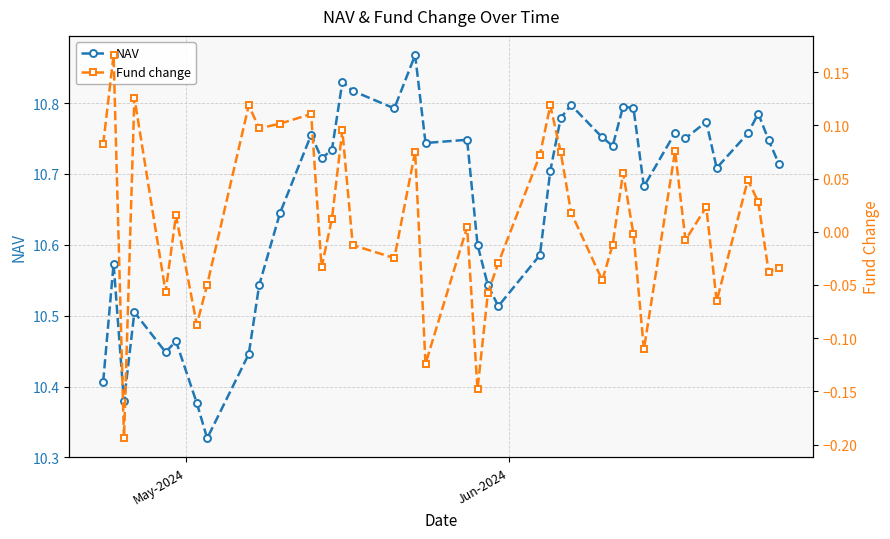

Count the NAV values in the range 10 to 11.

40